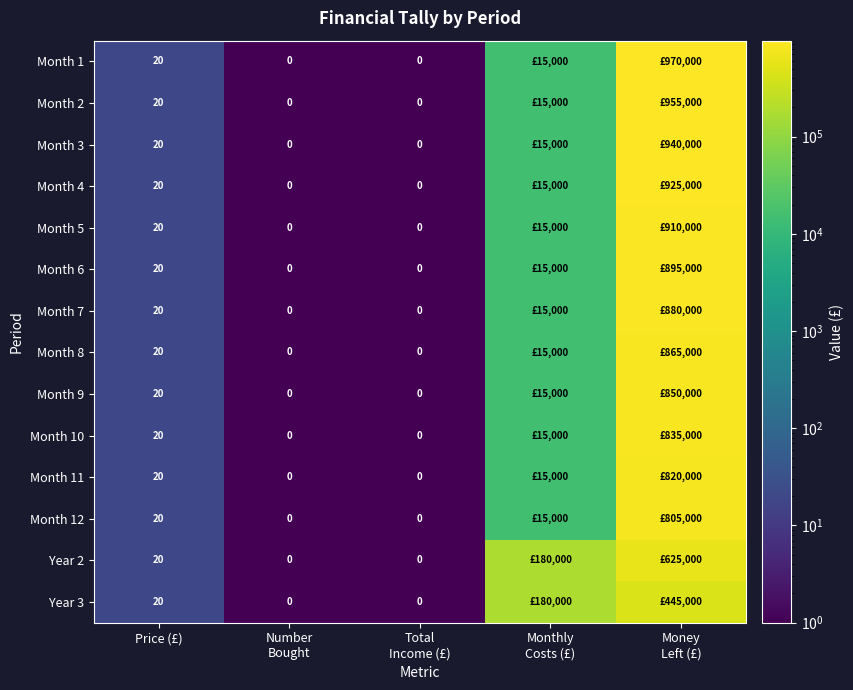

True or false: Year 3 has a value of 5 at Price (£).

False